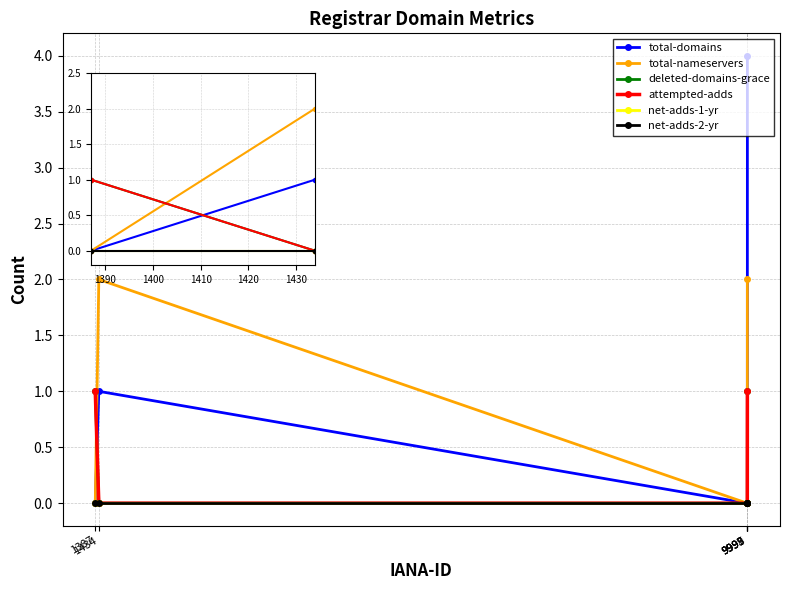

Which label corresponds to the smallest value in the chart?

1387